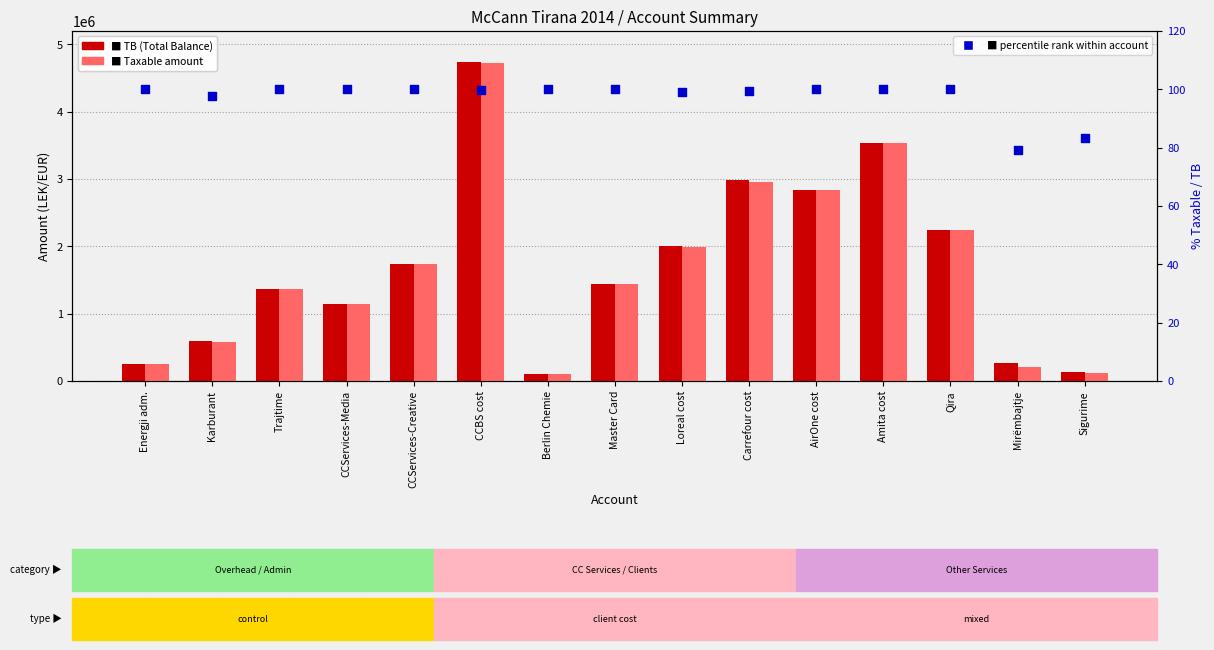

Is the value of TB (Total Balance) at CCServices-Media greater than the value of Taxable at Sigurime?

Yes